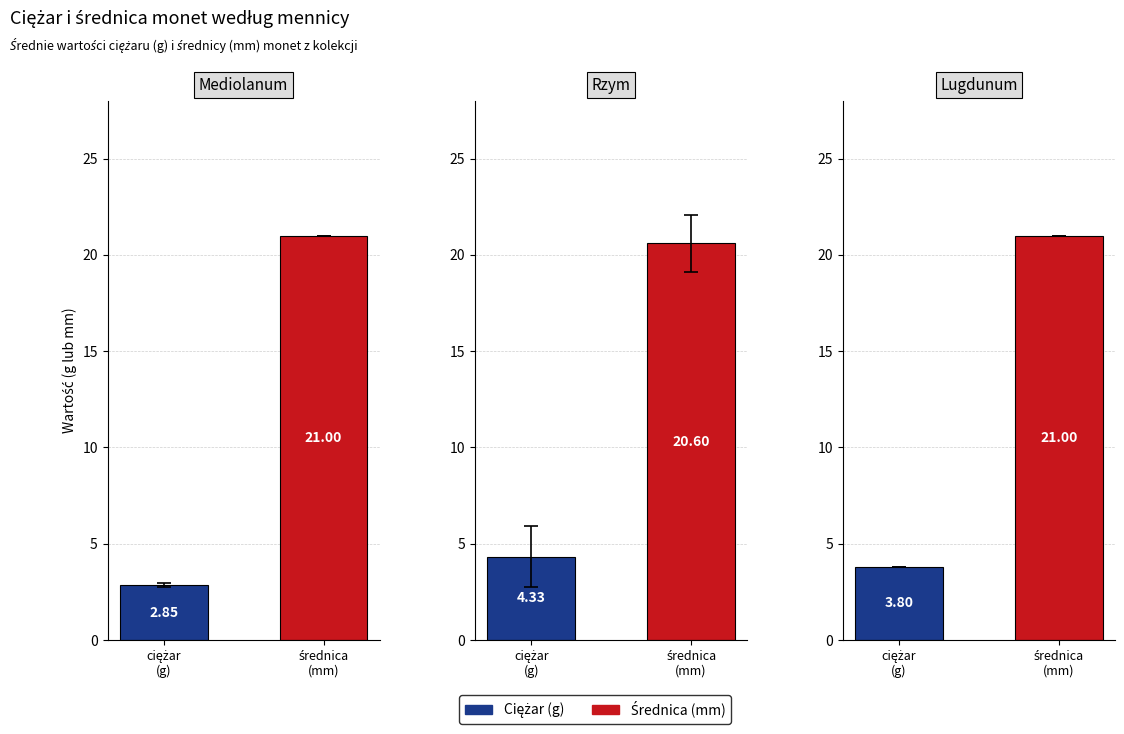

Is the value of średnica at Mediolanum greater than the value of ciężar at 5?

Yes